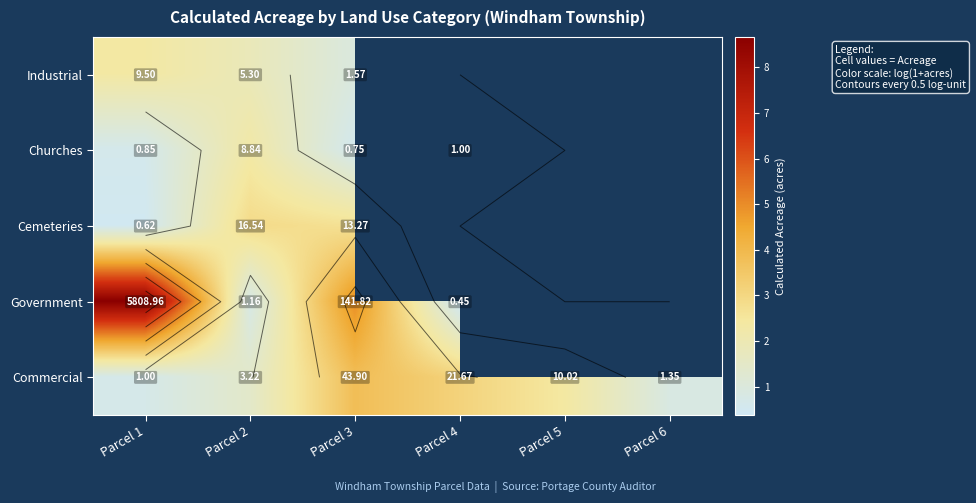

Between Parcel 3 and Parcel 5, which series saw the biggest shift?

Commercial